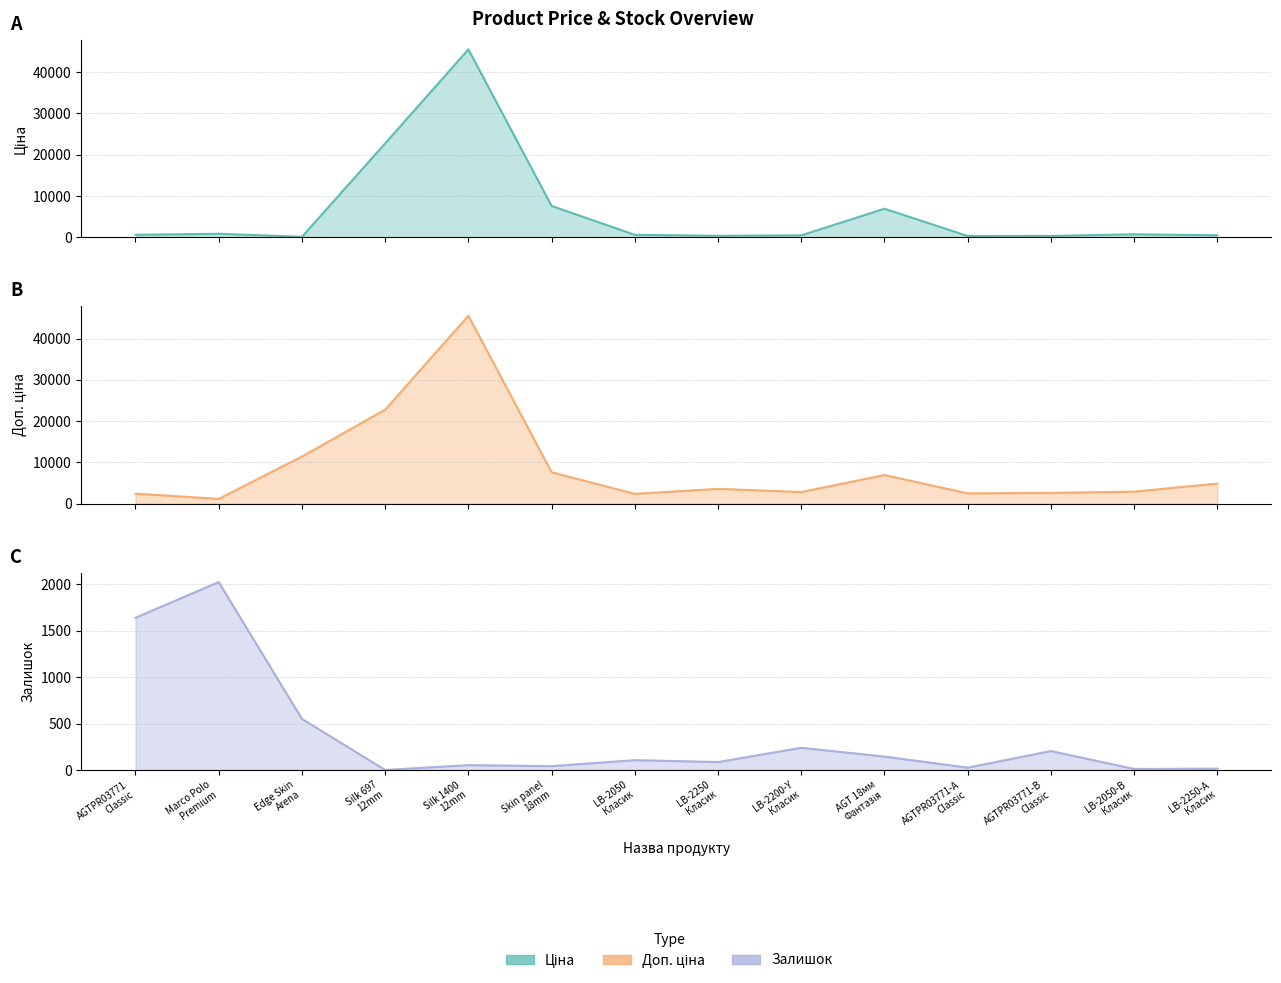

True or false: Залишок and Доп. ціна intersect in this chart.

True